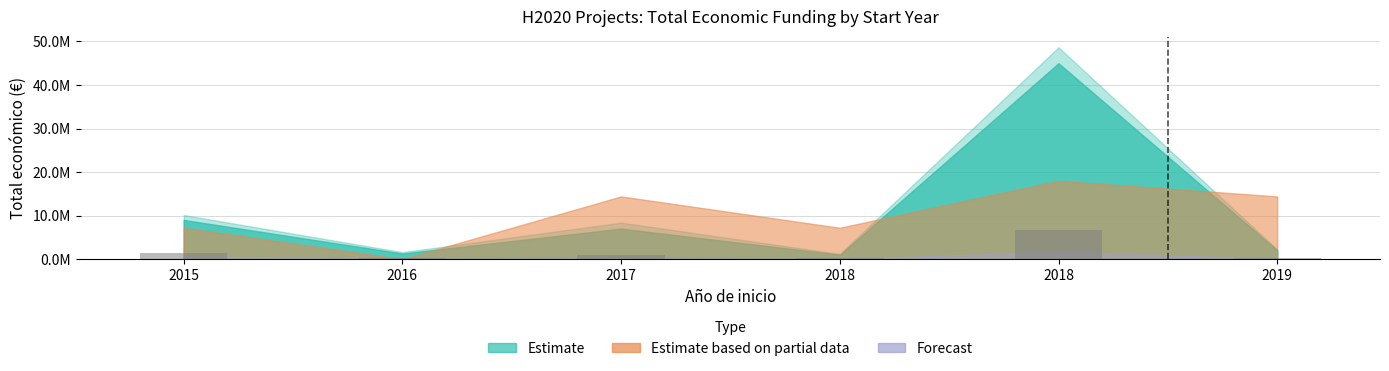

What is the sum of the values at 2018 and 2017?

1200766.8